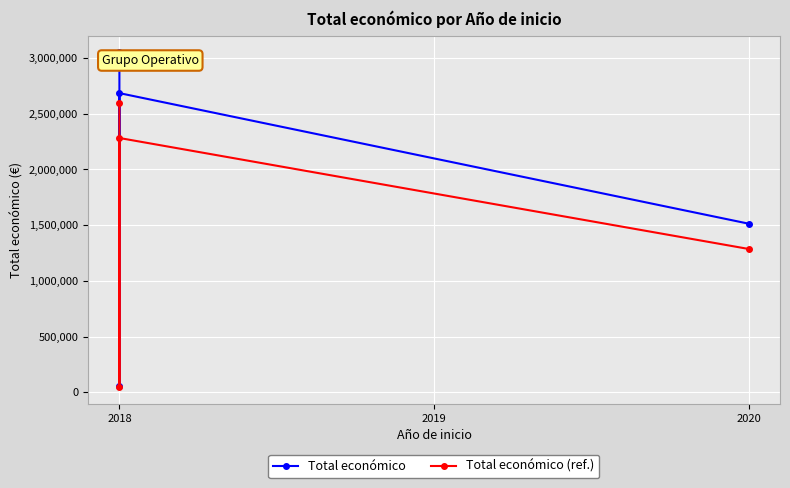

Which series has the largest total across all categories?

Total económico